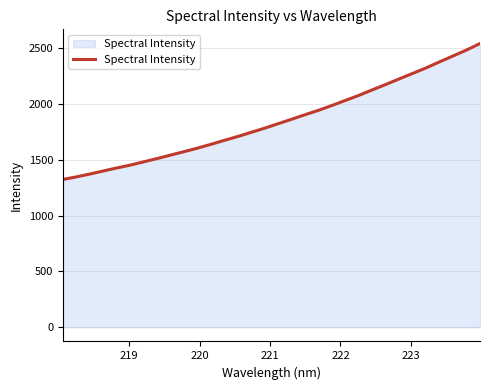

What is the smallest value displayed?

1324.3